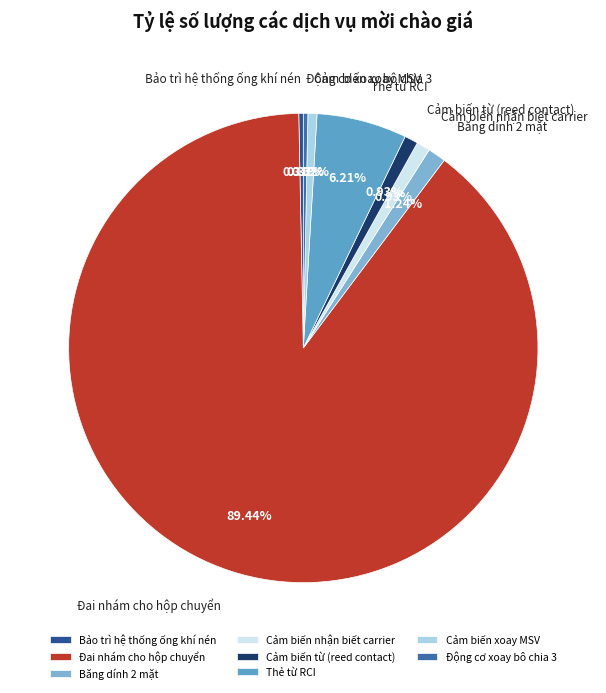

Is Đai nhám cho hộp chuyển the majority of the pie?

Yes